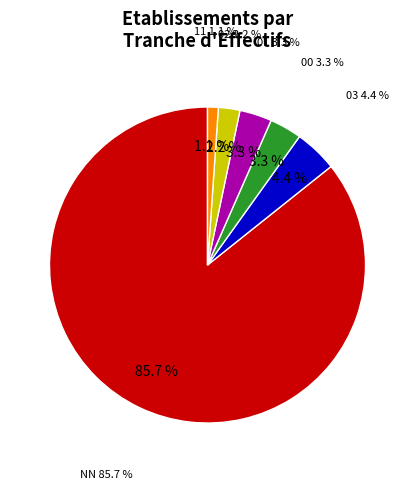

True or false: 11 accounts for 14% of the total.

False